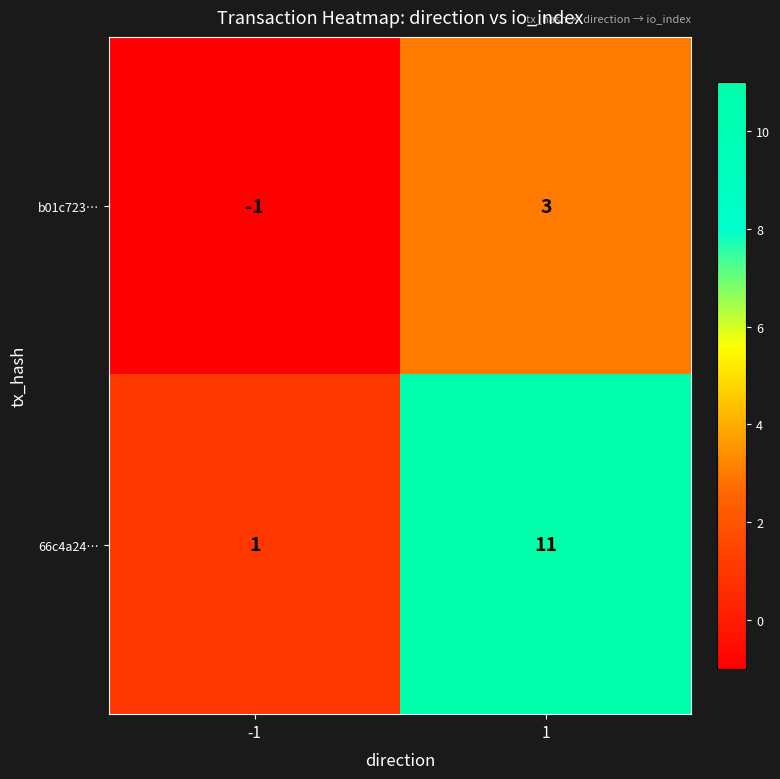

List the series in order of their overall mean, lowest first.

b01c723…, 66c4a24…